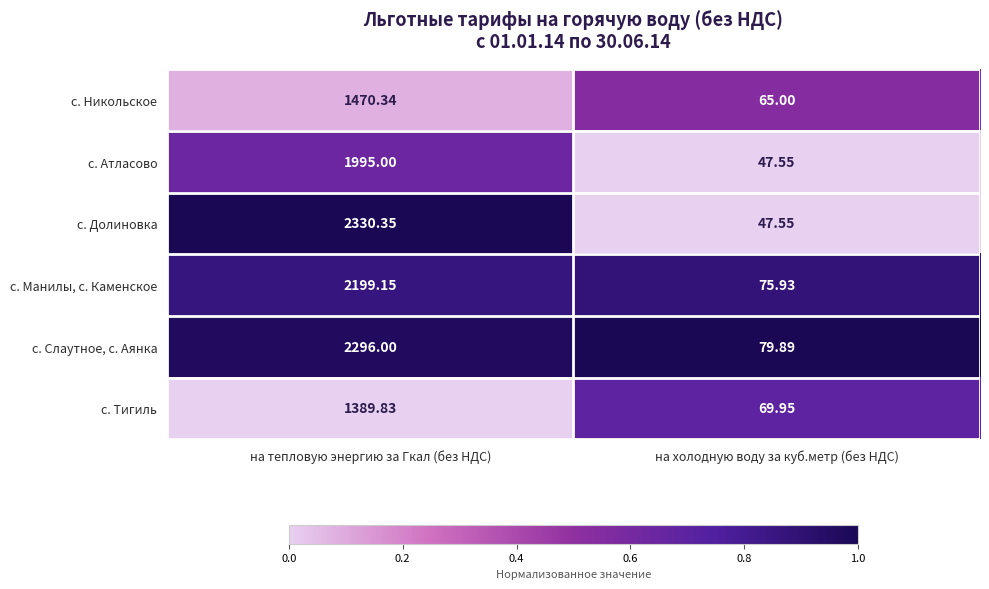

Which series has the widest spread of values?

с. Долиновка